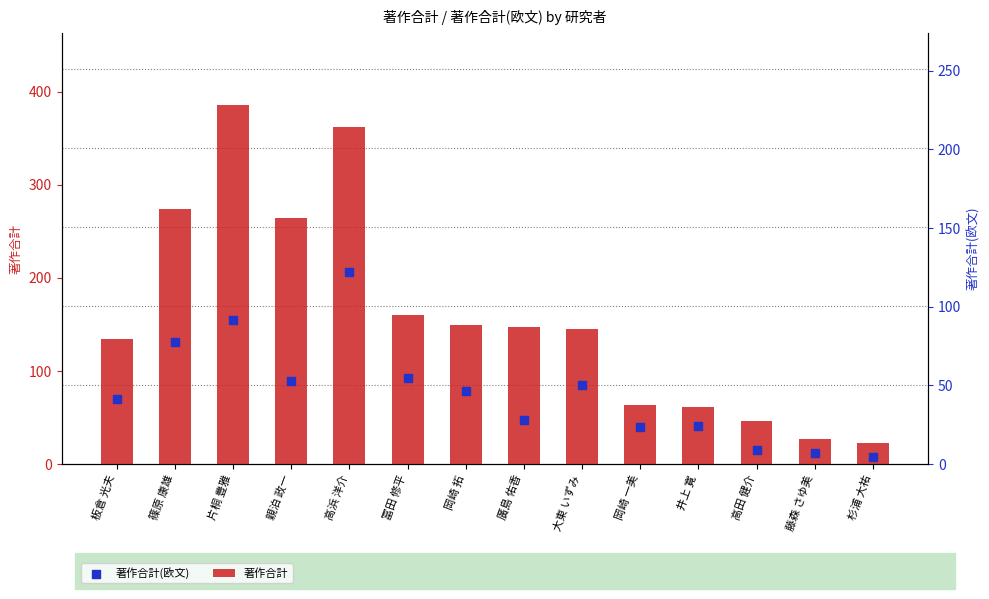

Is the value of 著作合計(欧文) at 井上 寛 greater than the value of 著作合計 at 板倉 光夫?

No